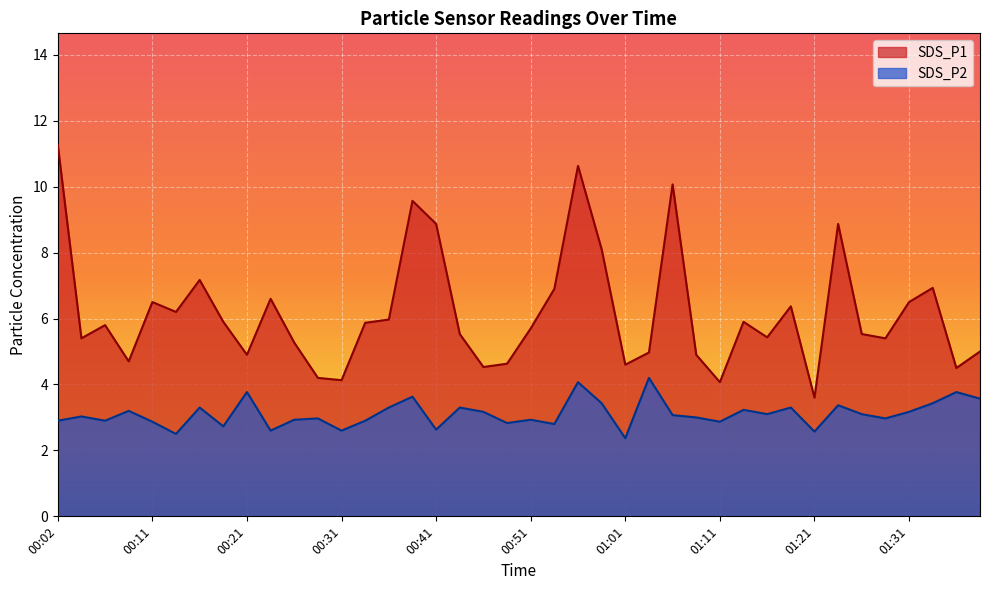

Is it true that SDS_P2 equals 1.4 at 00:46?

False